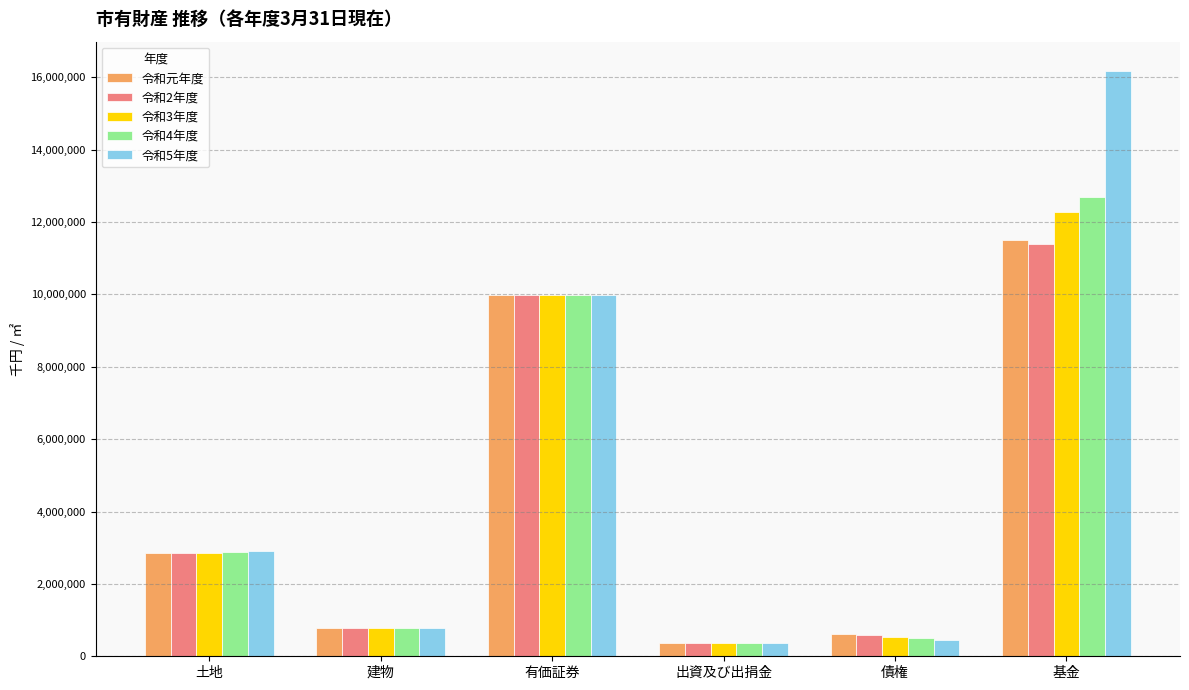

At how many categories does at least one series exceed 4575157?

2